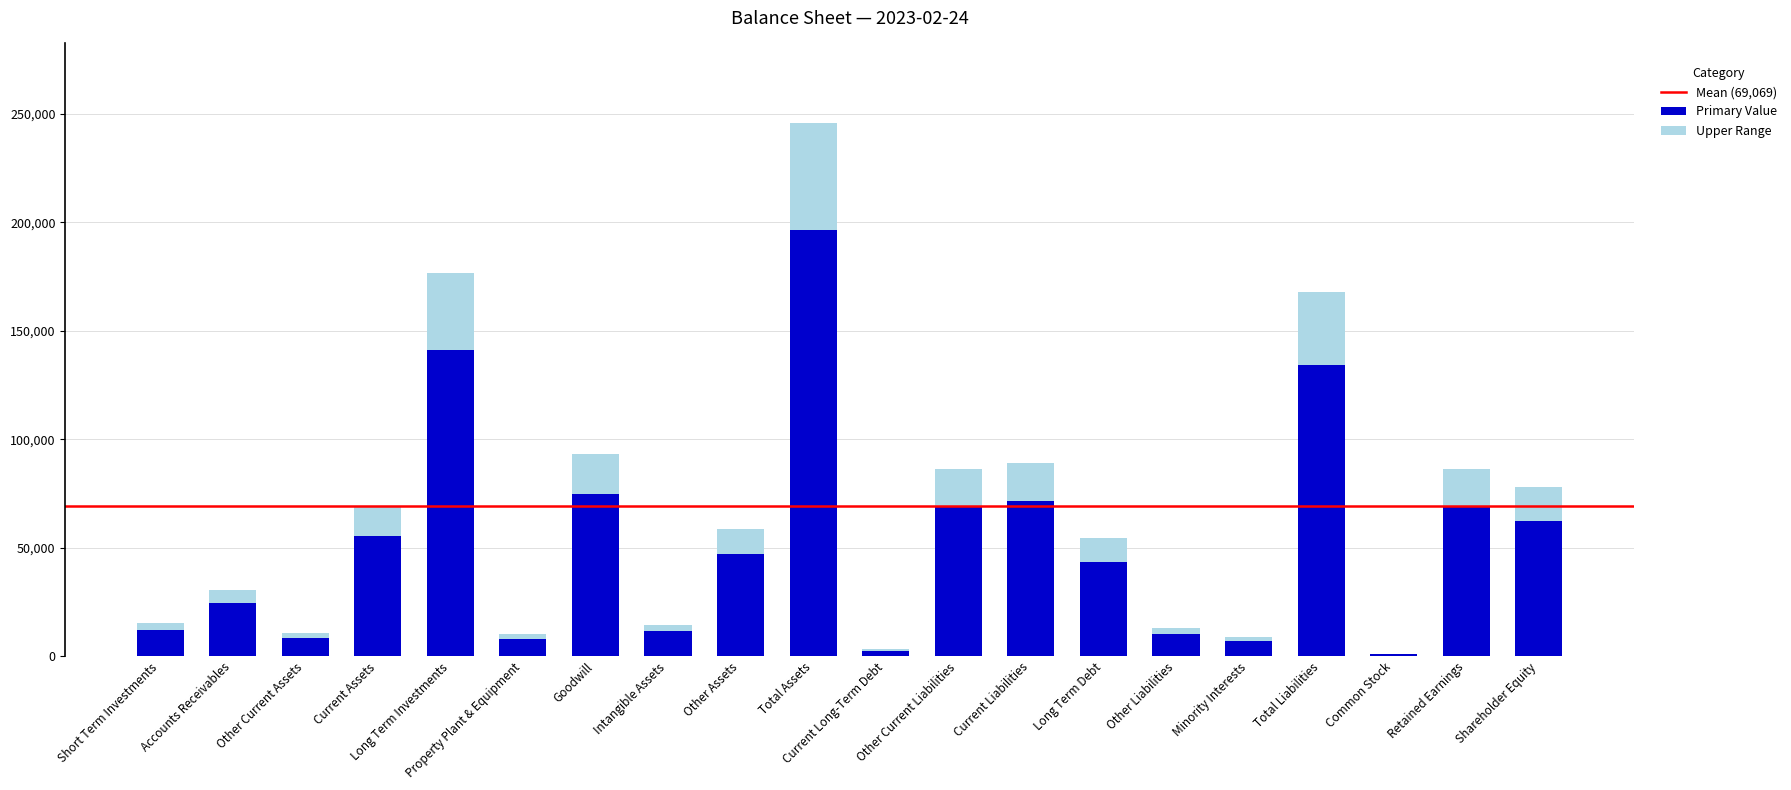

What is the sum of all Primary Value values?

1049325.6